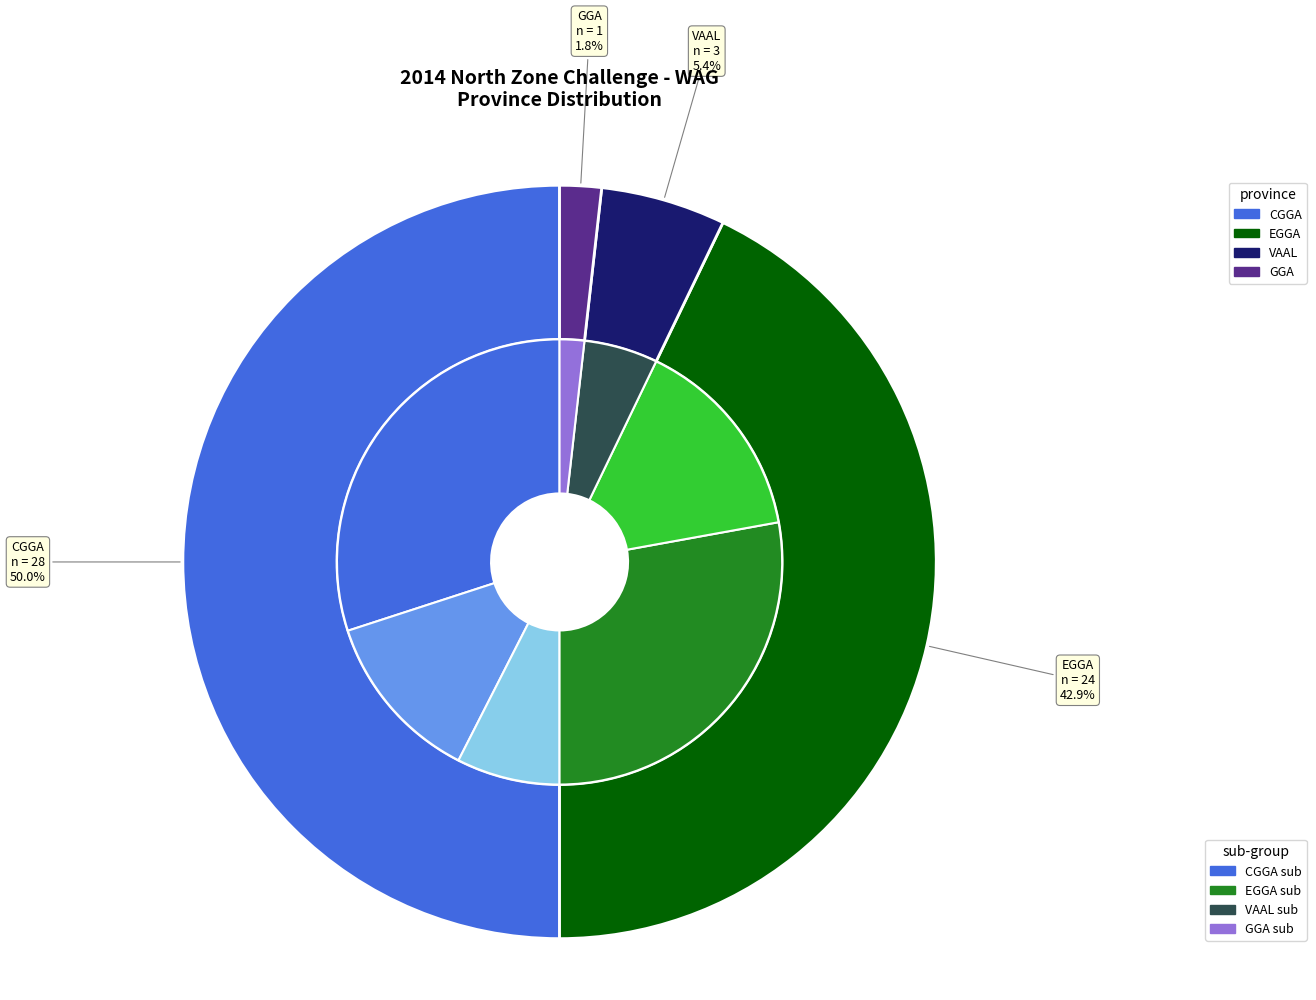

Count the number of slices in the pie.

4